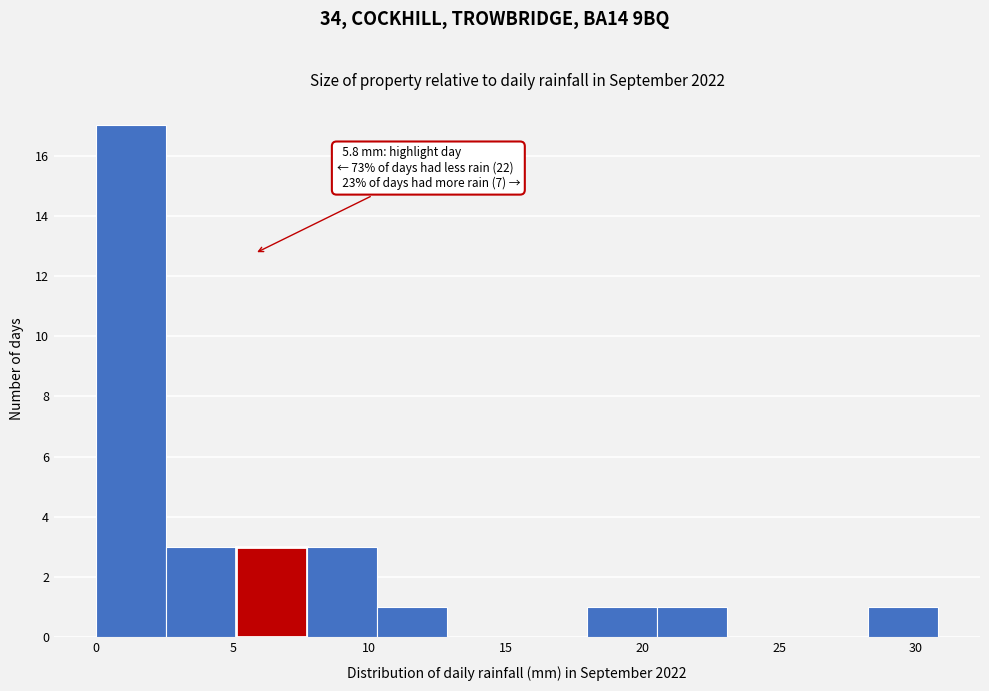

Which range on the x-axis has the tallest bar?

0.0 to 2.5